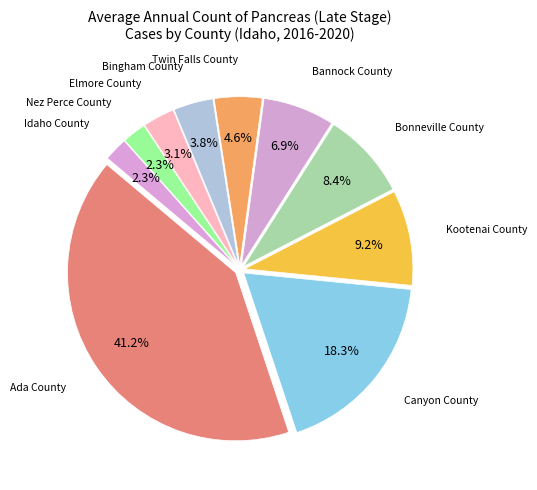

Which category has the biggest portion of the pie?

Ada County